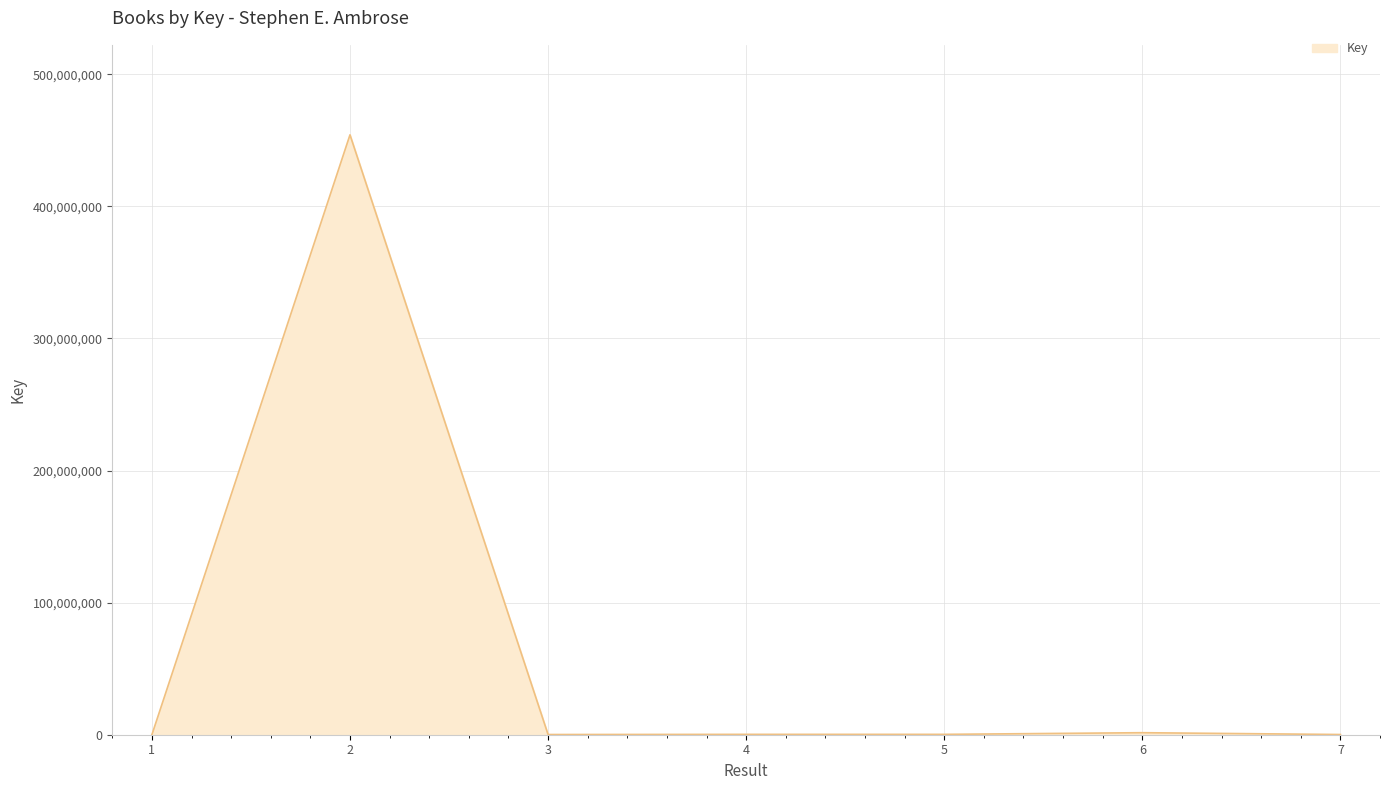

True or false: there are more than 1 points higher than both neighbors.

True